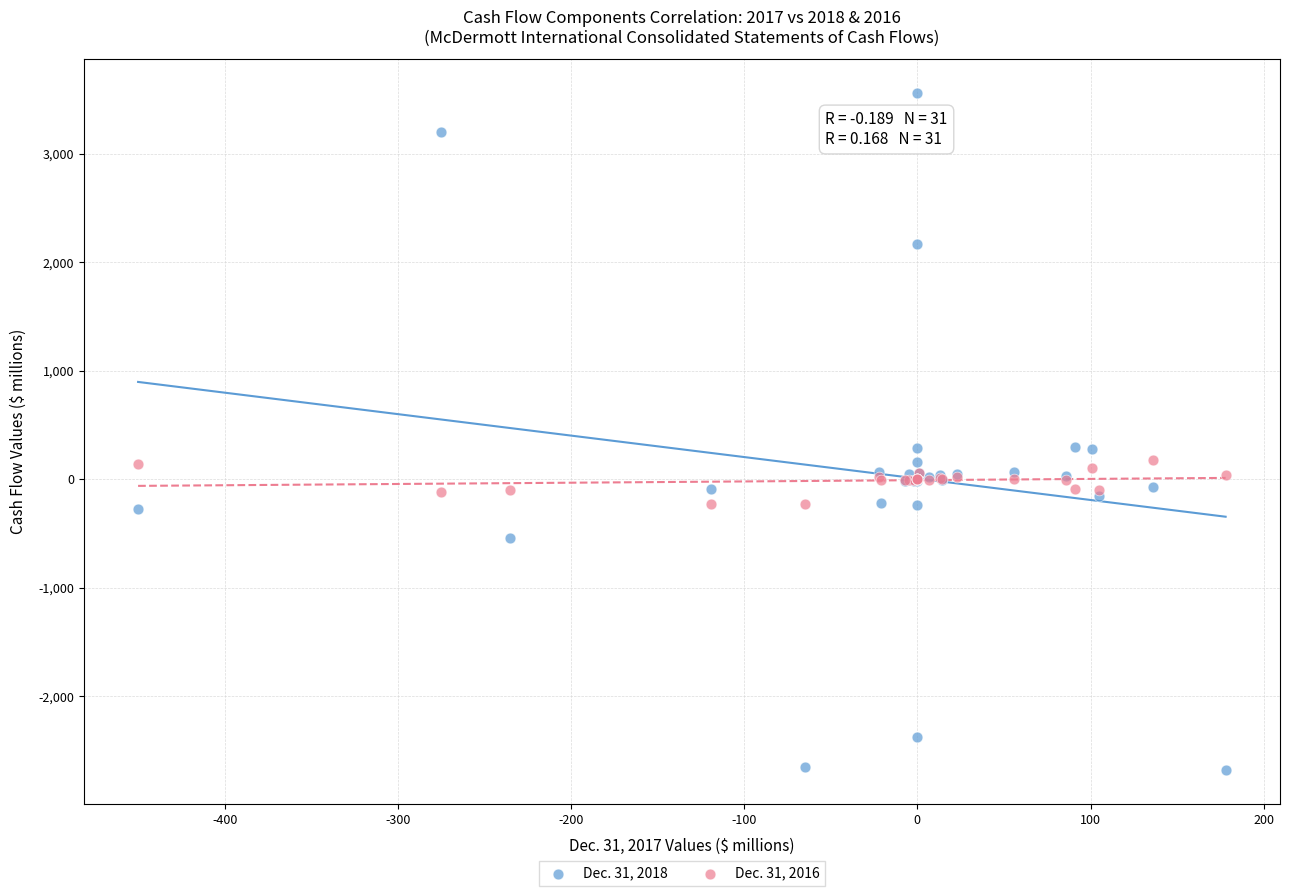

What are all the series names shown in the legend?

Dec. 31, 2018, Dec. 31, 2016